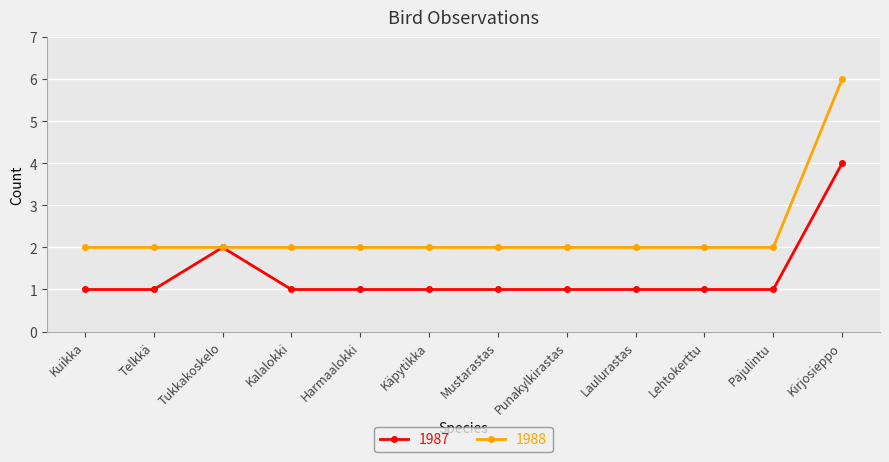

What are all the series names shown in the legend?

1987, 1988